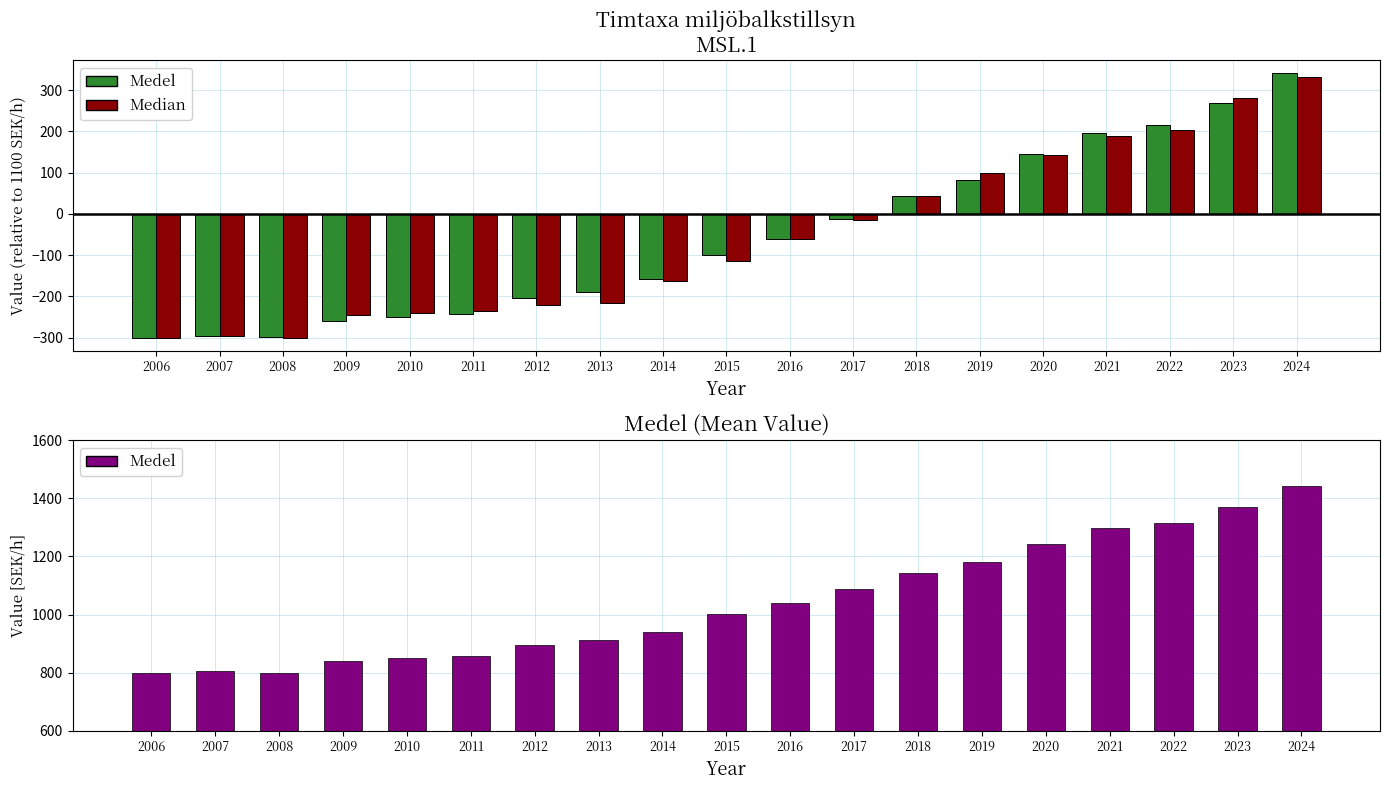

What is the approximate value at 2008?

800.5